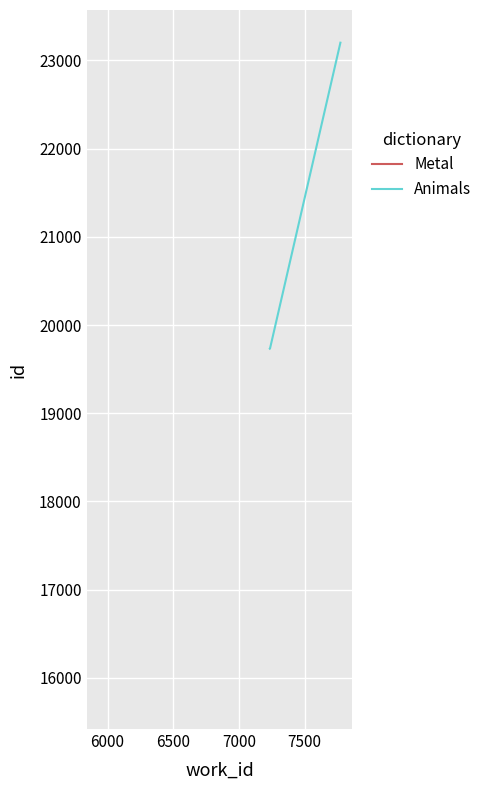

What is the minimum value for Animals?

19732